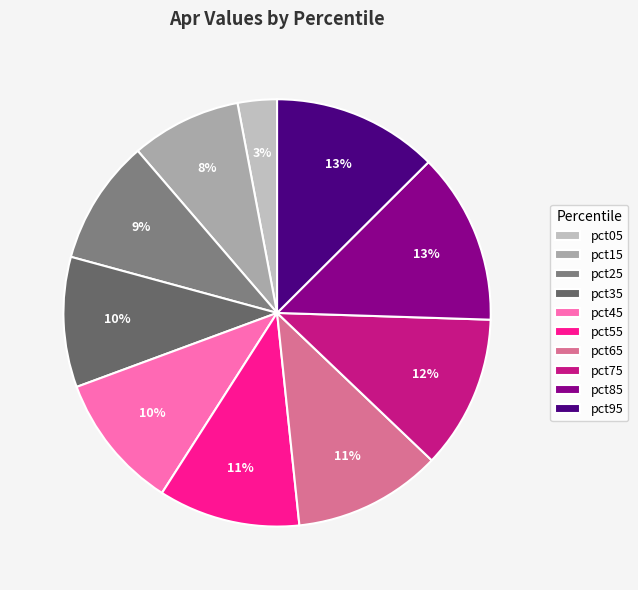

To the nearest percent, what is the average slice percentage?

10%